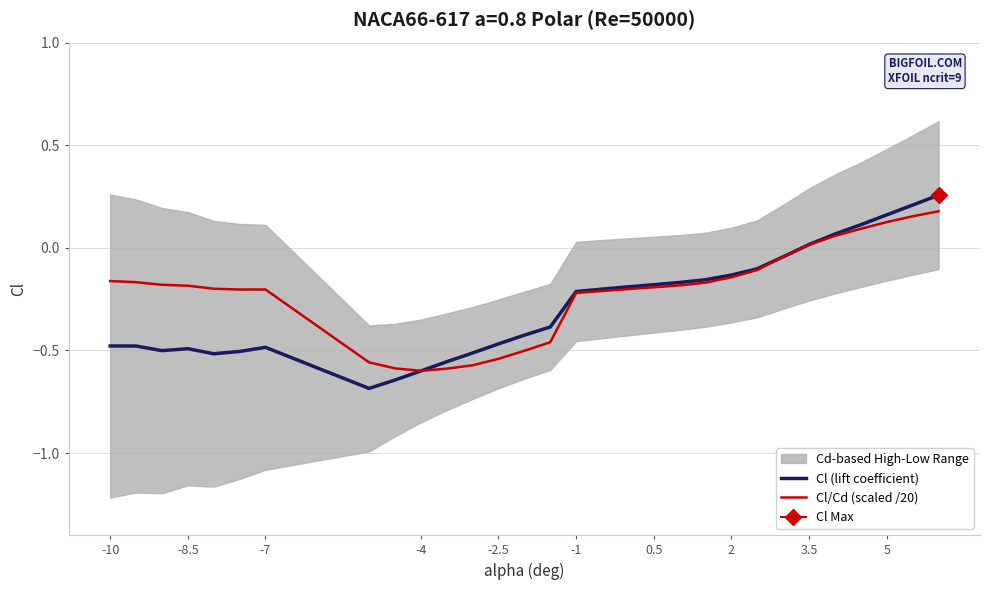

The Cl/Cd (scaled /20) series shows 0.2 at 5. True or false?

False